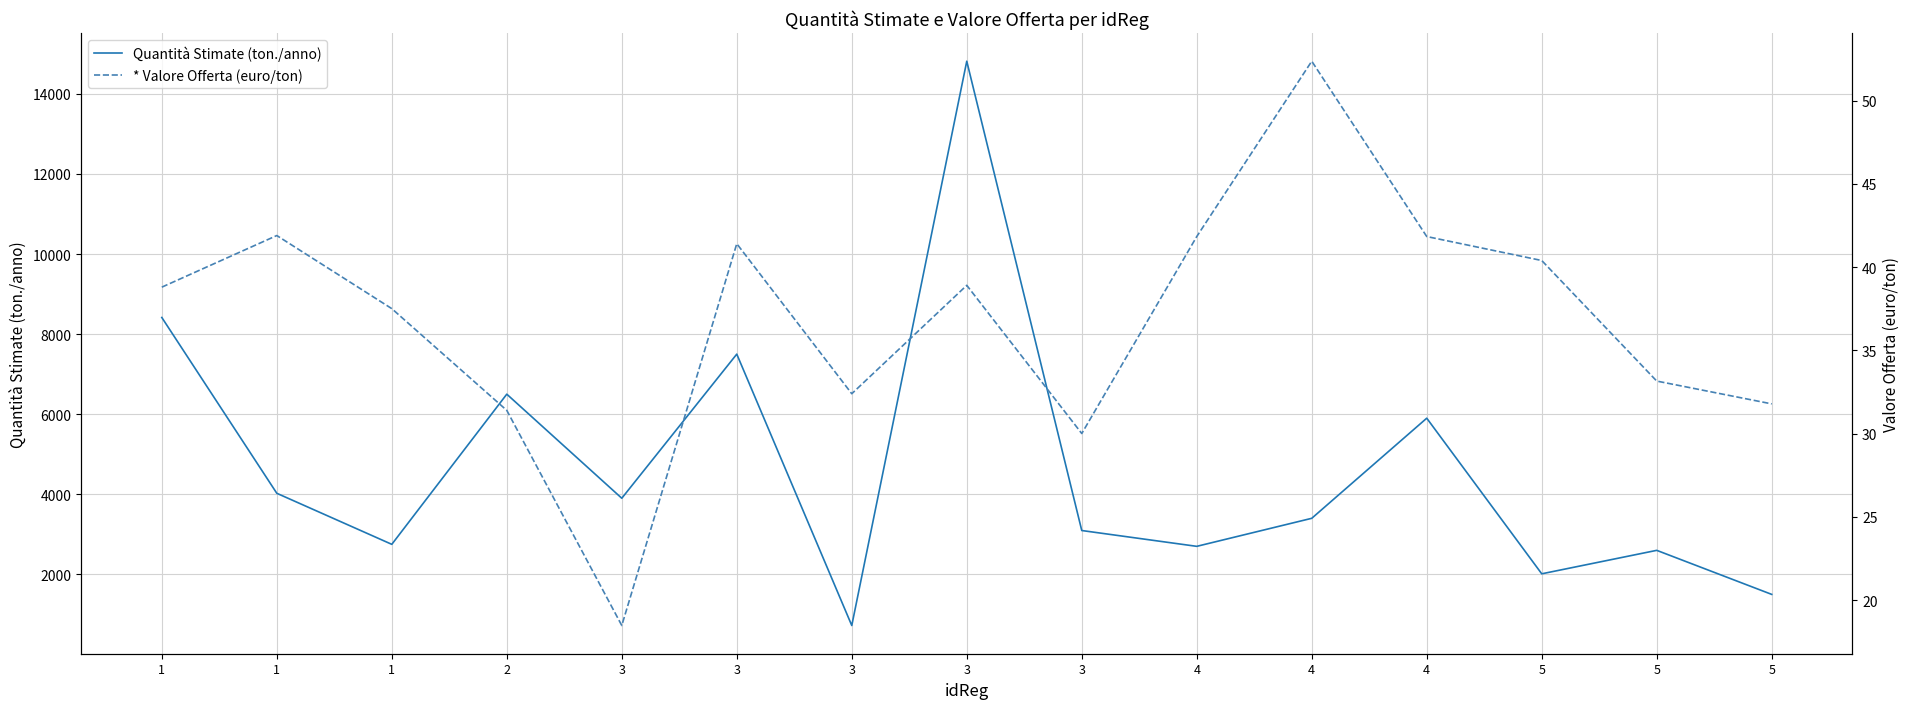

Which category has the lowest value in the * Valore Offerta (euro/ton) series?

3